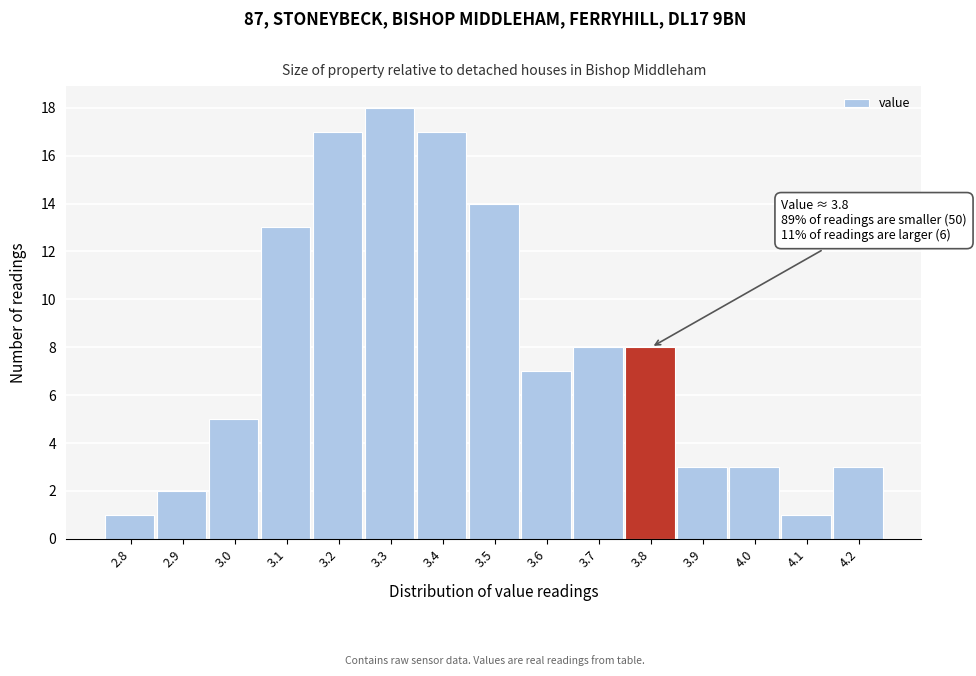

Reading left to right, list all the values displayed in this chart.

2.8=1	2.9=2	3.0=5	3.1=13	3.2=17	3.3=18	3.4=17	3.5=14	3.6=7	3.7=8	3.8=8	3.9=3	4.0=3	4.1=1	4.2=3